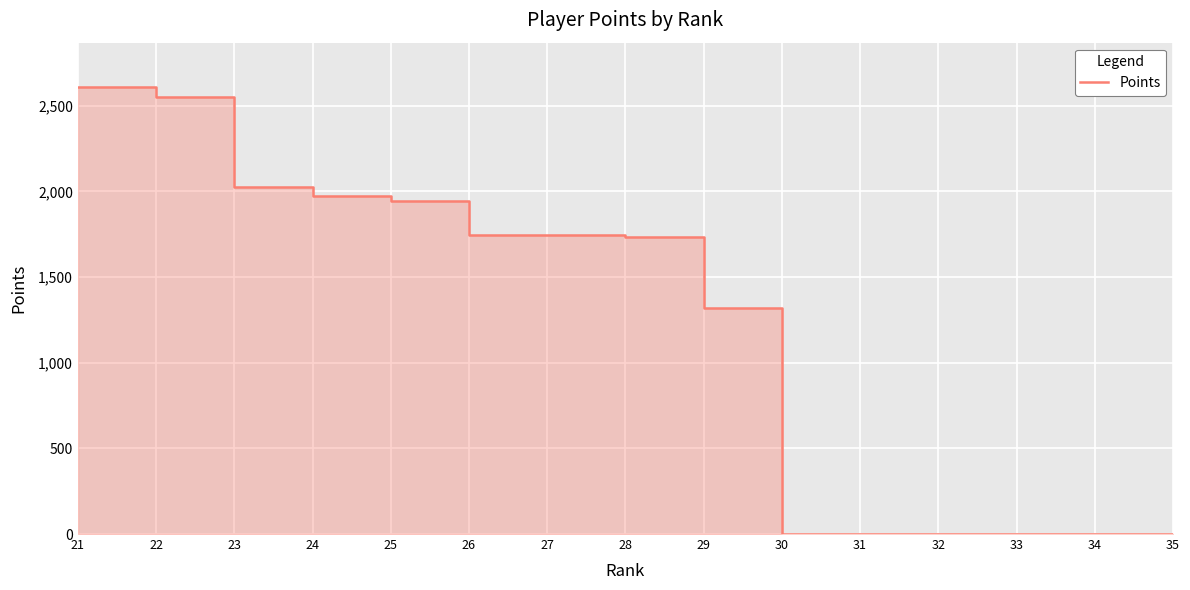

What is the approximate value at 29?

1317